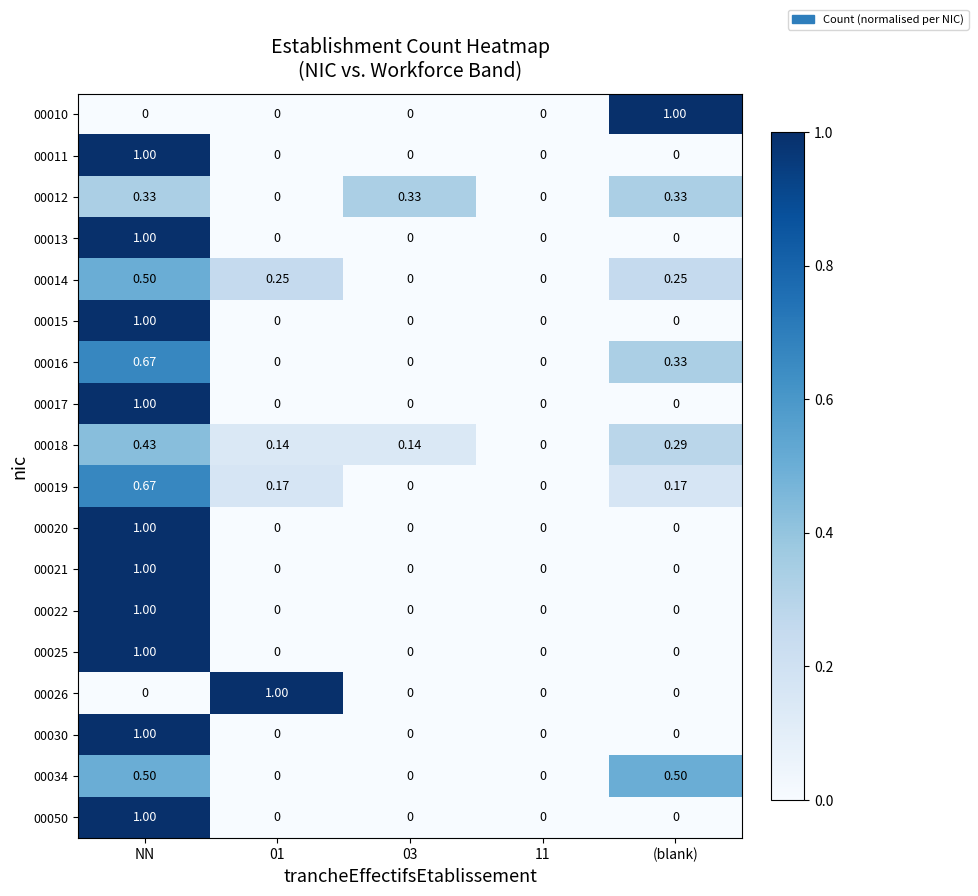

Is the value of 00021 at (blank) greater than the value of 00025 at NN?

No